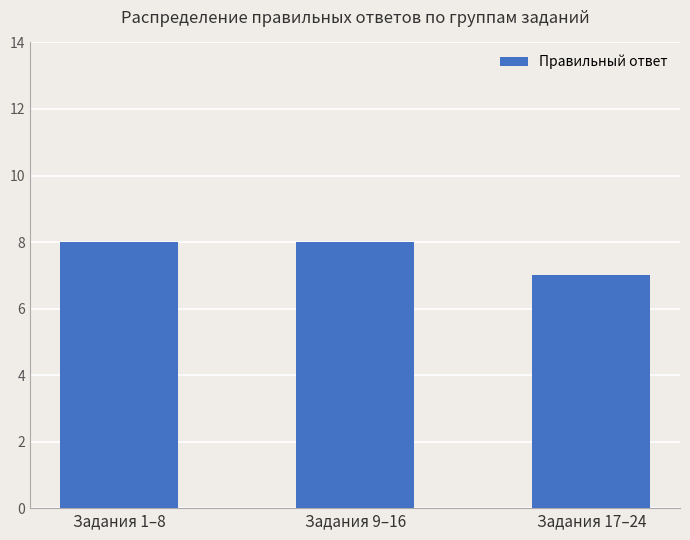

What is the ratio of the value at Задания 1–8 to the value at Задания 17–24?

1.1